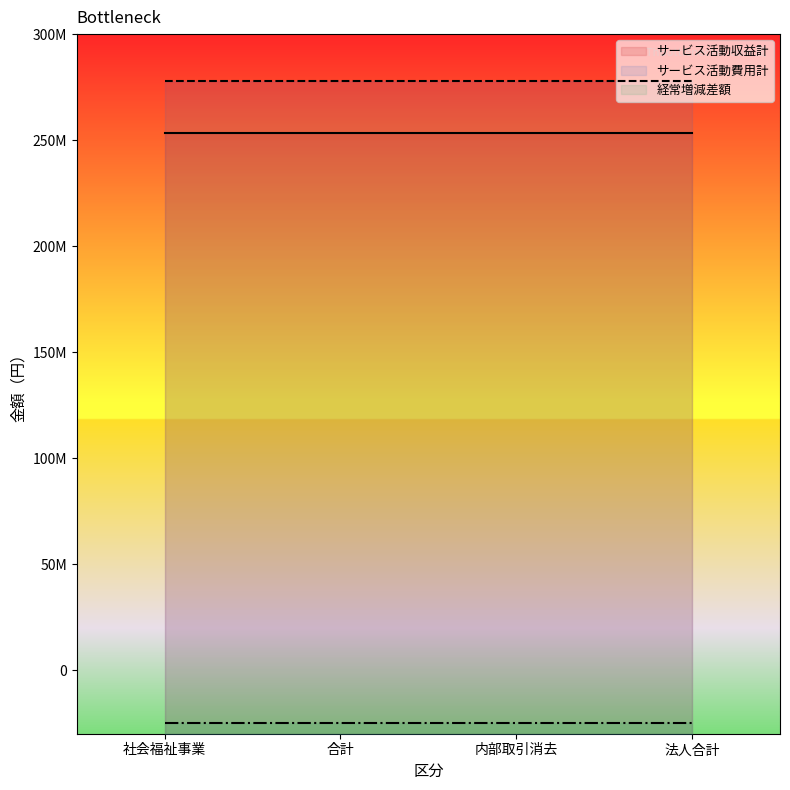

True or false: 経常増減差額 has a value of -37067917 at 内部取引消去.

False